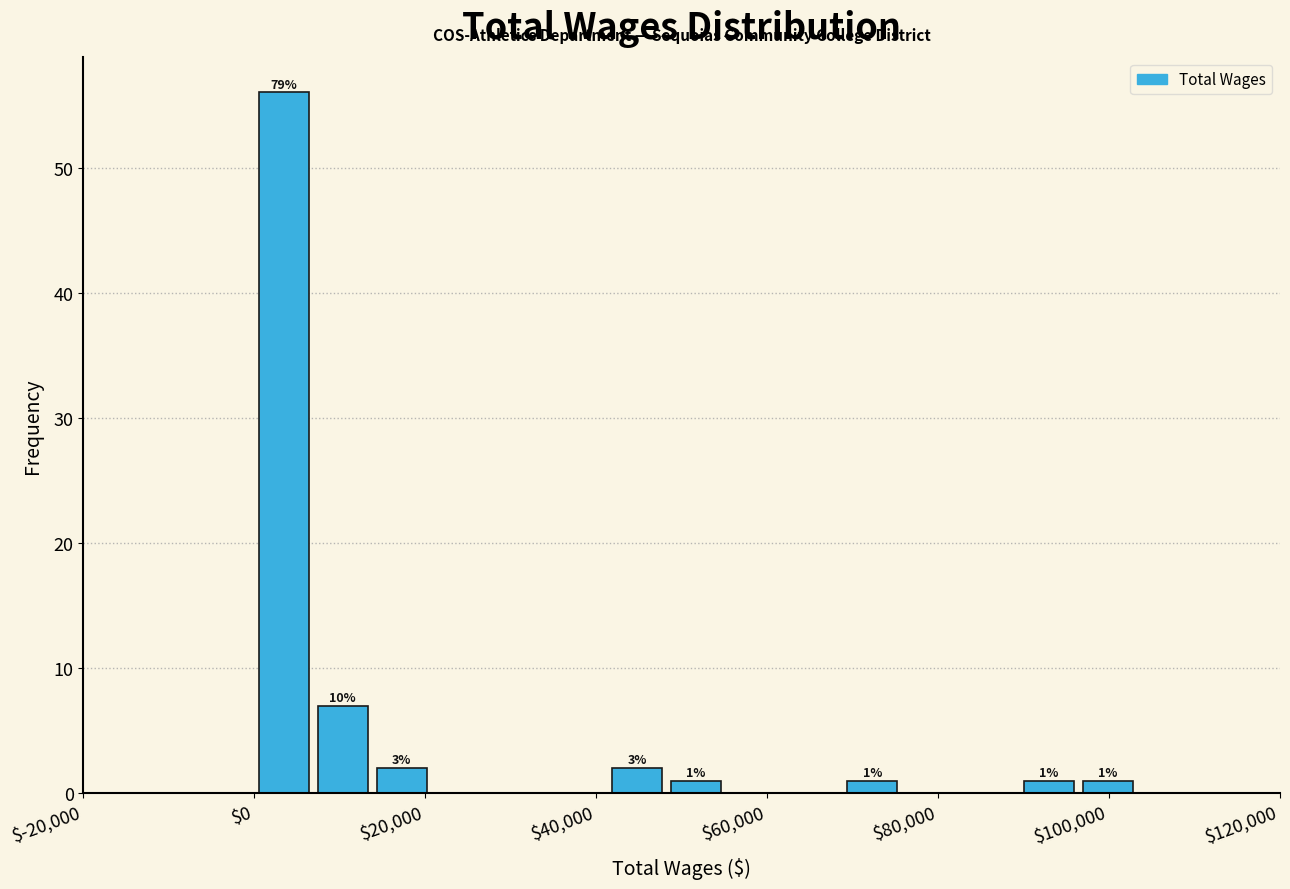

Around what value on the x-axis is the tallest bar? Give the approximate position of its centre, as read against the axis.

4000